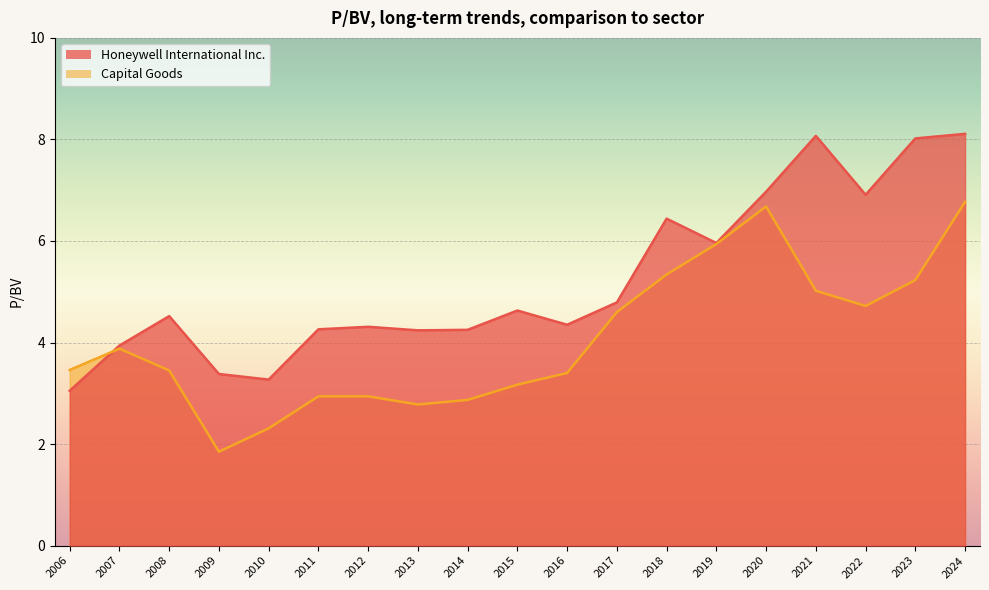

What is the greatest value displayed?

8.1